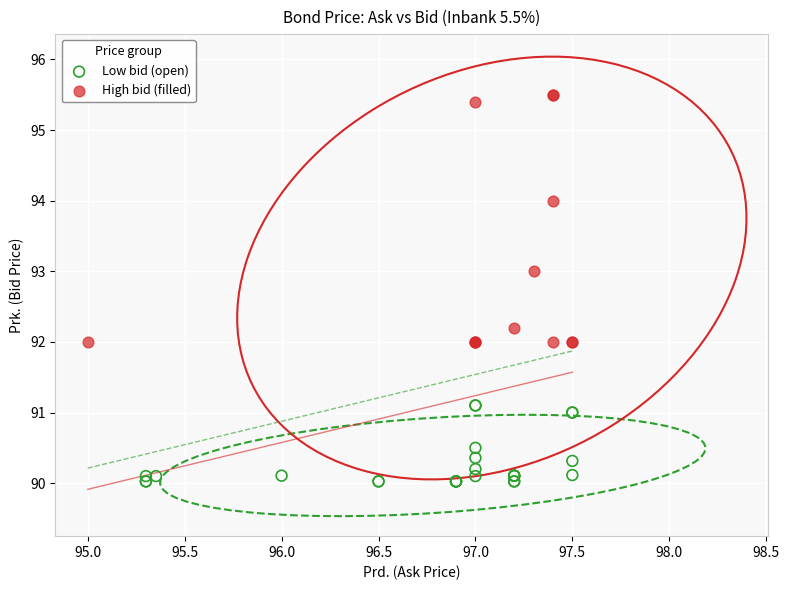

What are all the series names shown in the legend?

Low bid (open), High bid (filled)